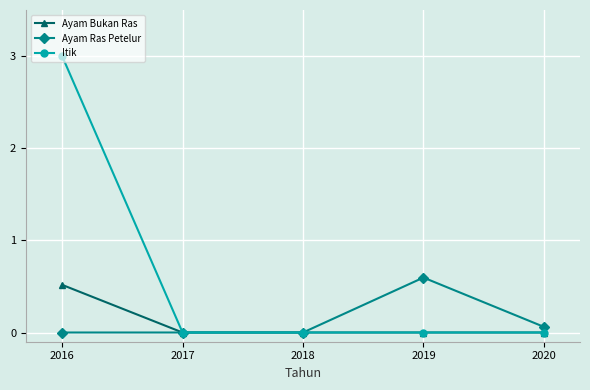

Rank the series by their maximum value, from lowest to highest.

Ayam Bukan Ras, Ayam Ras Petelur, Itik